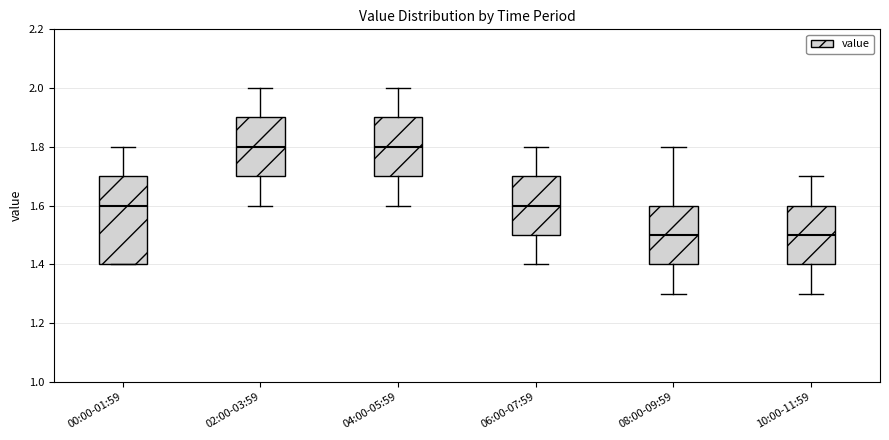

Reading left to right, read every box against the y-axis: the position of its median line, the range the box covers, and the ends of its whiskers. The values are not printed on the chart, so give them approximately, as read against the axis.

00:00-01:59: median 1.6, box 1.4 to 1.7, whiskers 1.4 to 1.8
02:00-03:59: median 1.8, box 1.7 to 1.9, whiskers 1.6 to 2.0
04:00-05:59: median 1.8, box 1.7 to 1.9, whiskers 1.6 to 2.0
06:00-07:59: median 1.6, box 1.5 to 1.7, whiskers 1.4 to 1.8
08:00-09:59: median 1.5, box 1.4 to 1.6, whiskers 1.3 to 1.8
10:00-11:59: median 1.5, box 1.4 to 1.6, whiskers 1.3 to 1.7